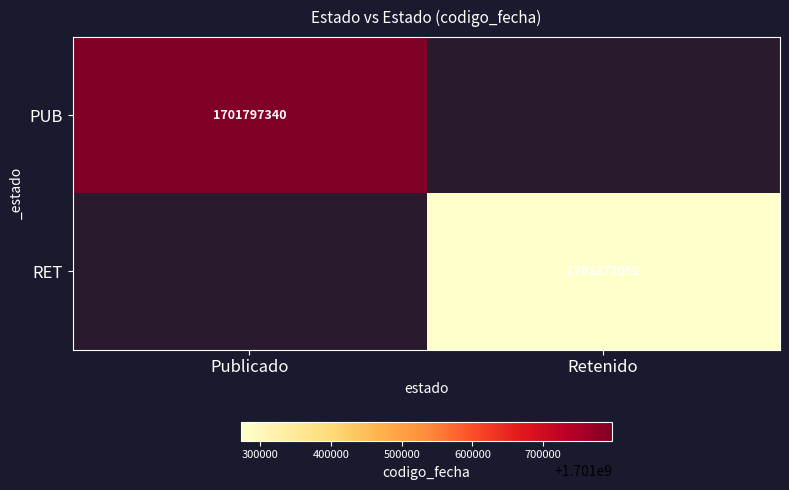

What is the smallest value displayed?

1701272052.0